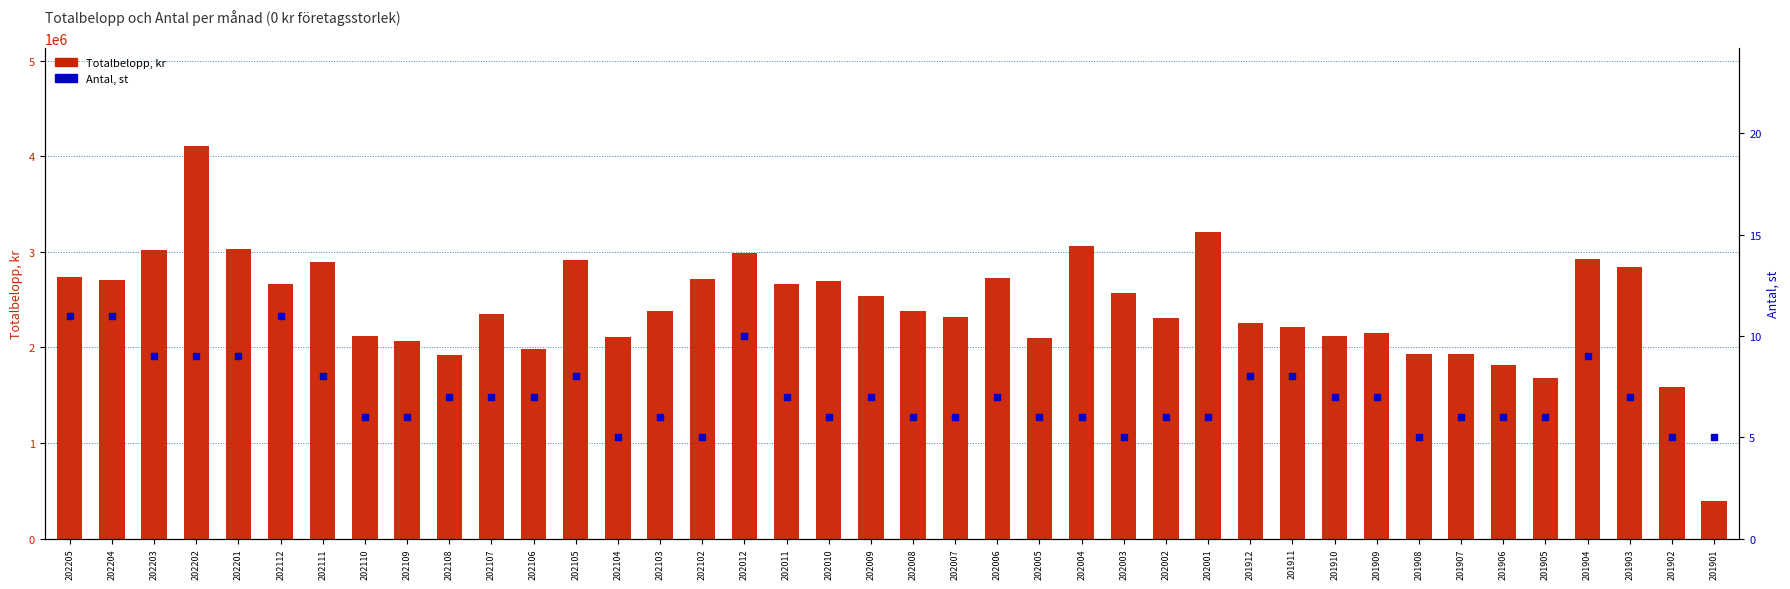

Is the value of Antal, st at 201903 greater than the value of Totalbelopp, kr at 202202?

No